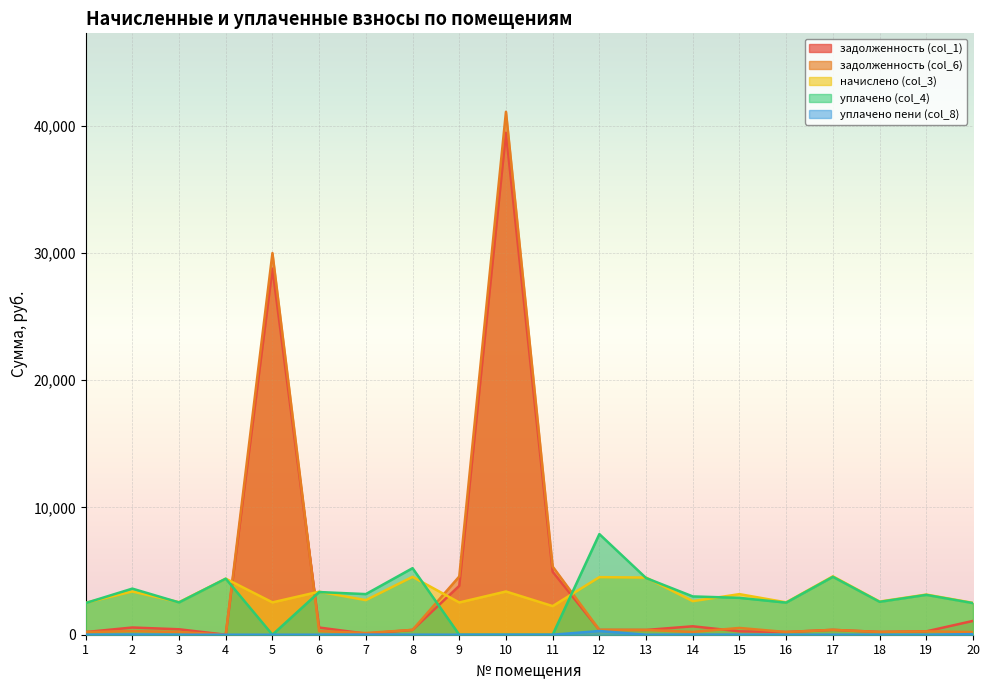

What is the sum of the задолженность (col_6) values at 11 and 8?

5733.3